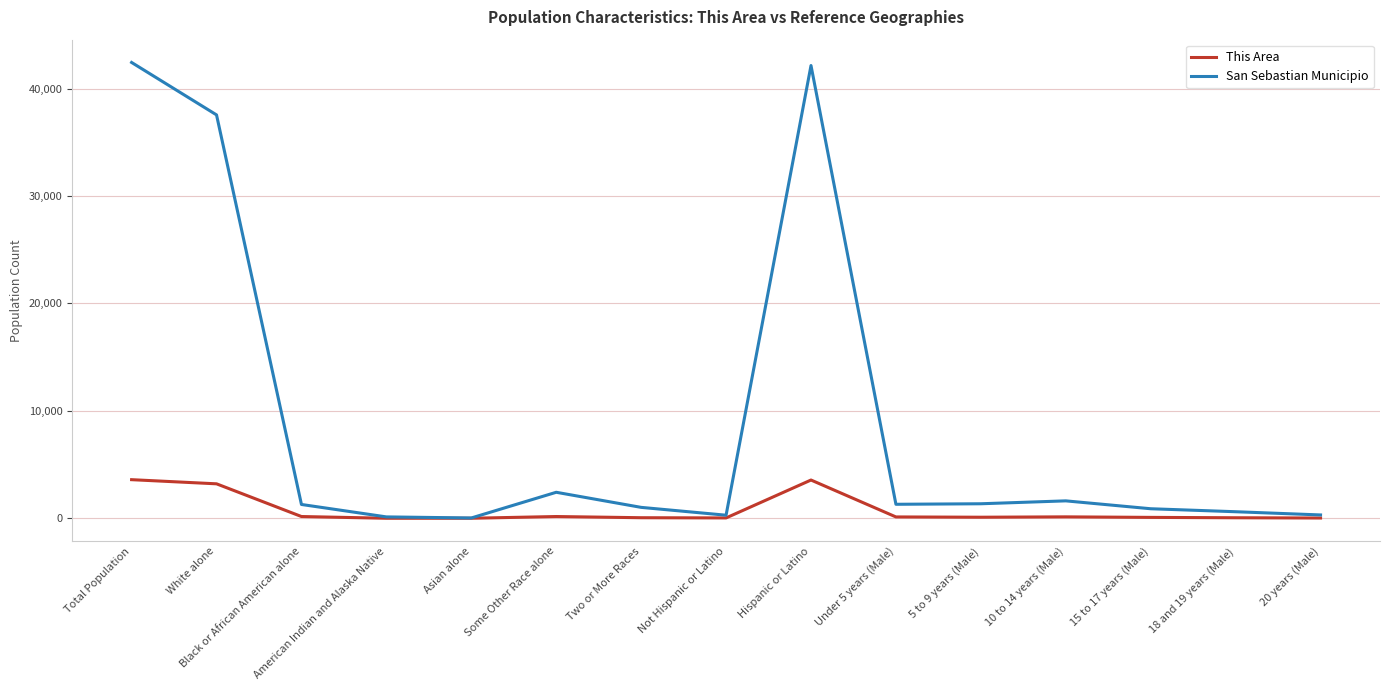

At which label is San Sebastian Municipio closest to 21229?

White alone